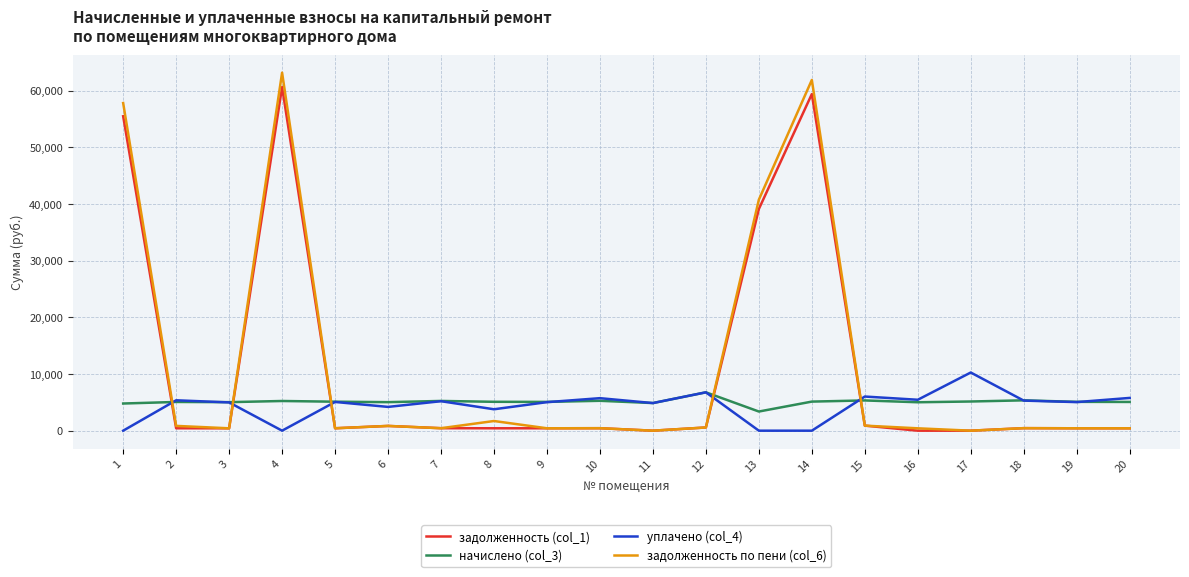

After their last crossing, which series has the higher values: начислено (col_3) or уплачено (col_4)?

уплачено (col_4)